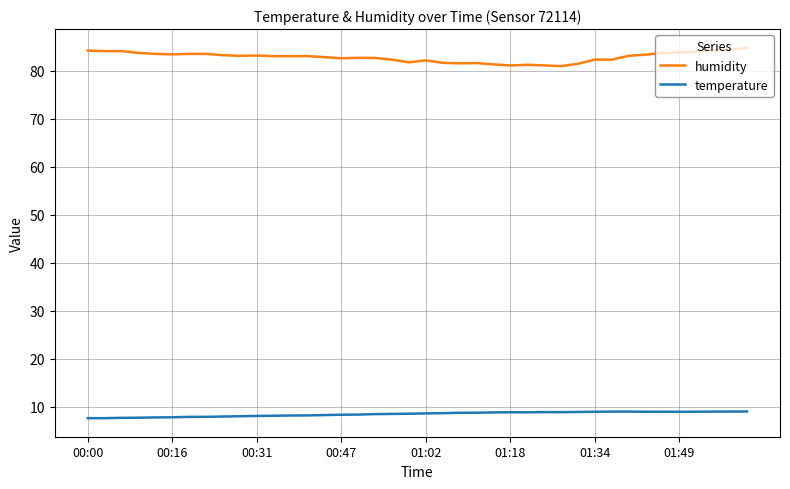

Which series has the largest total across all categories?

humidity